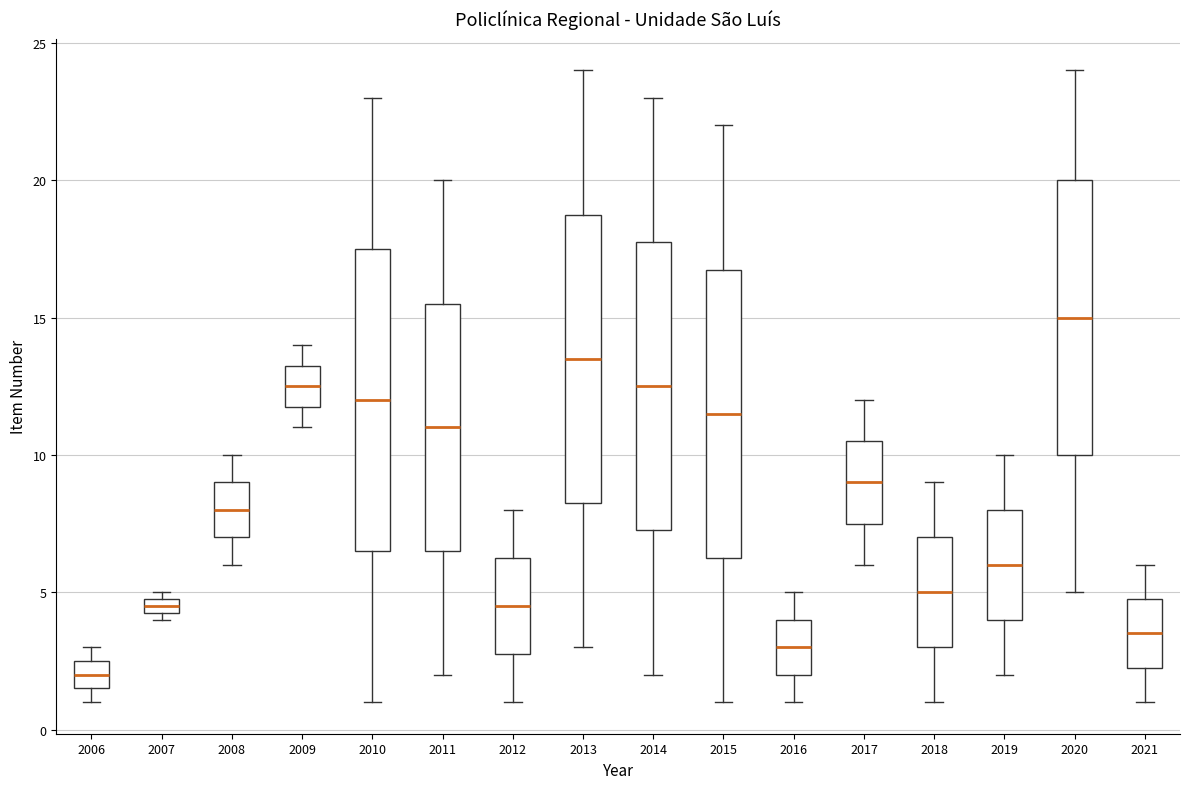

Where is the lower edge of the box at x = 2011 on the y-axis? The values are not printed on the chart, so give them approximately, as read against the axis.

6.5